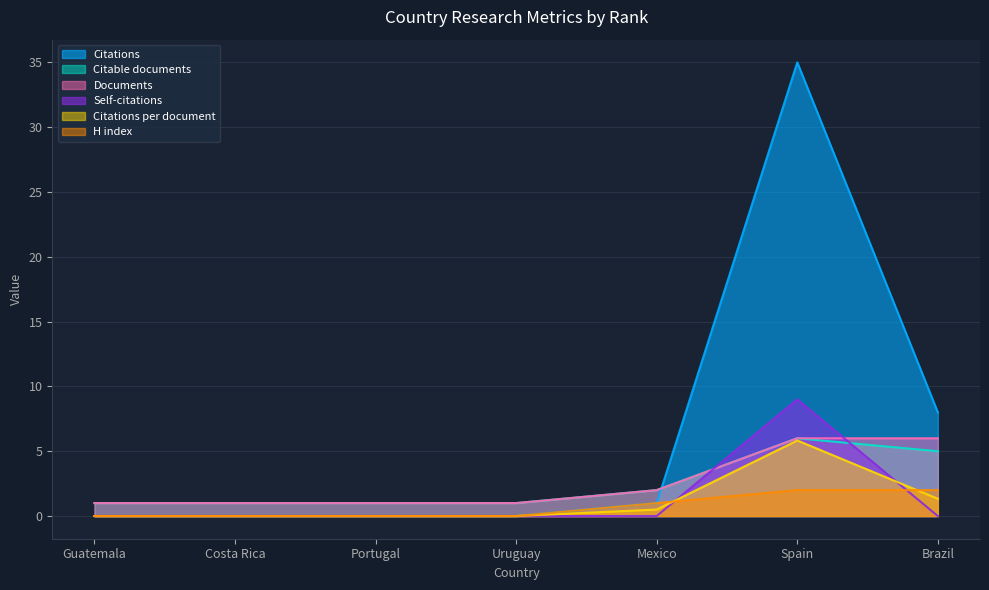

What position from the left is Brazil?

7